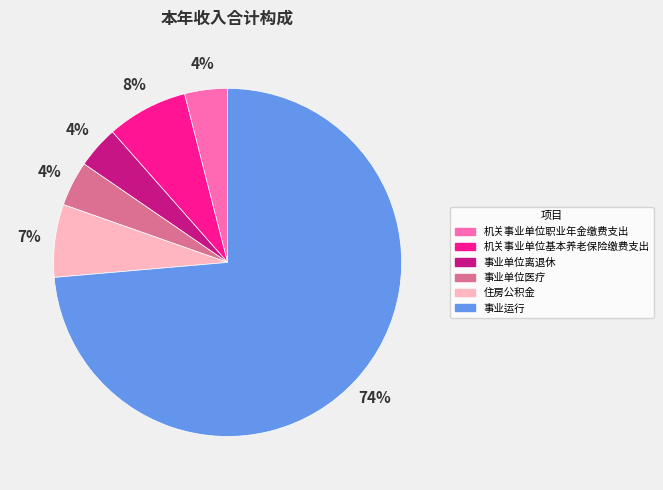

True or false: 事业单位离退休 accounts for 18% of the total.

False